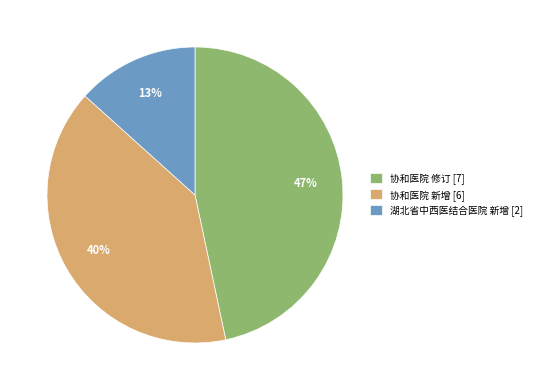

To the nearest percent, what is the combined percentage of 协和医院 修订 [7] and 湖北省中西医结合医院 新增 [2]?

60%